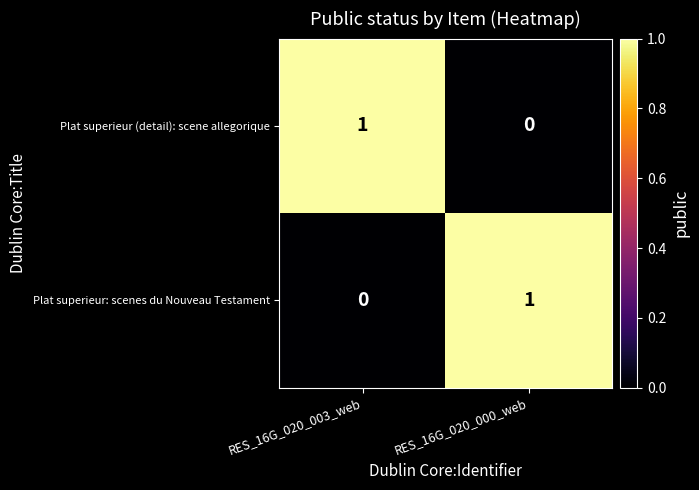

Is it true that Plat superieur (detail): scene allegorique equals 0 at RES_16G_020_000_web?

True